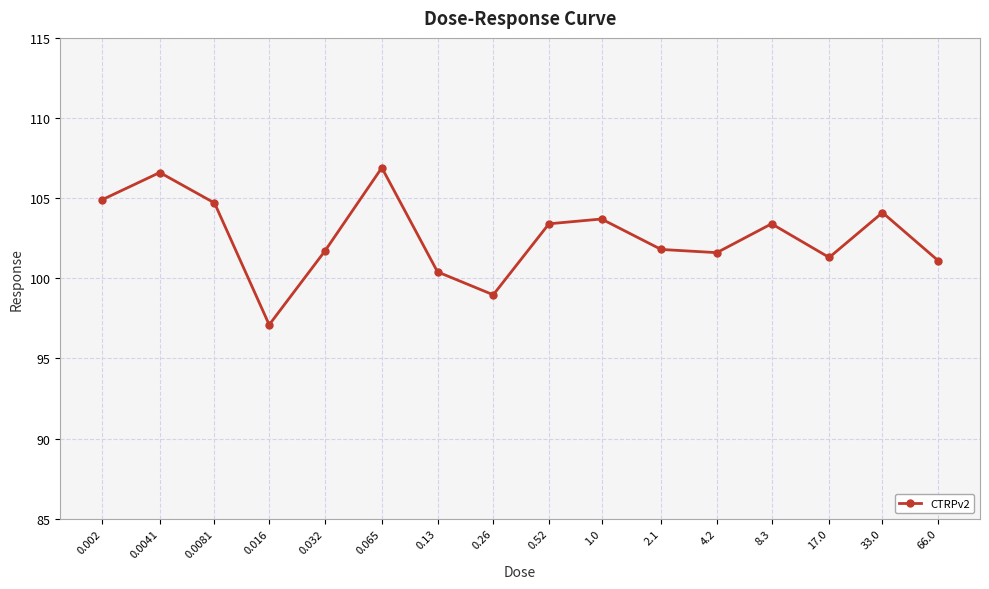

How many interior local valleys (lower than both neighbors) does the data have?

4